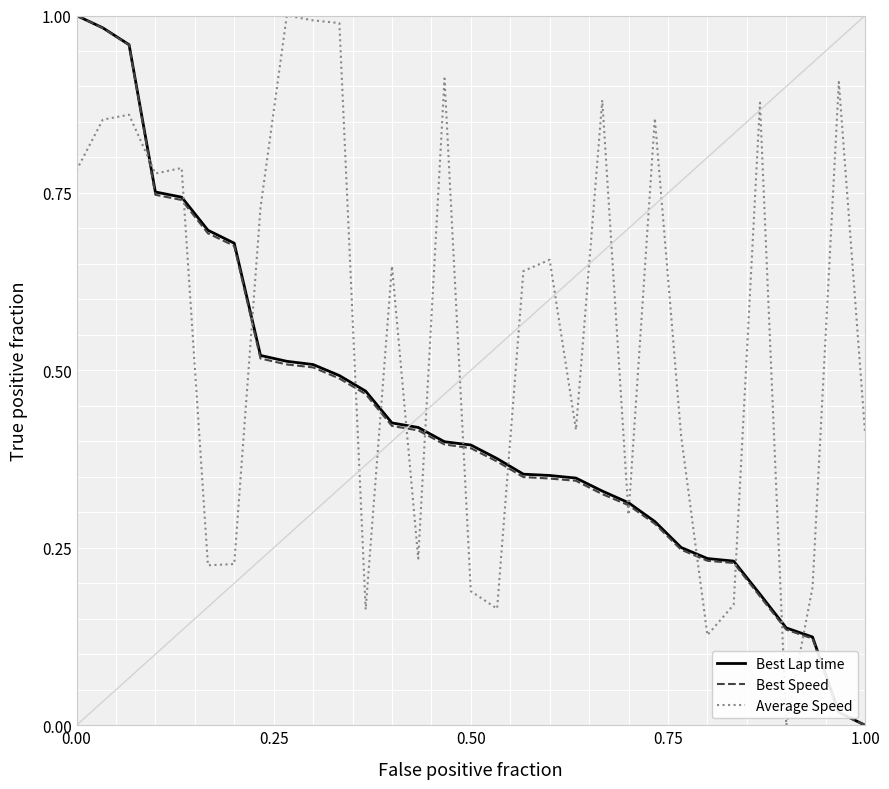

How many times do Best Speed and Average Speed cross each other?

15